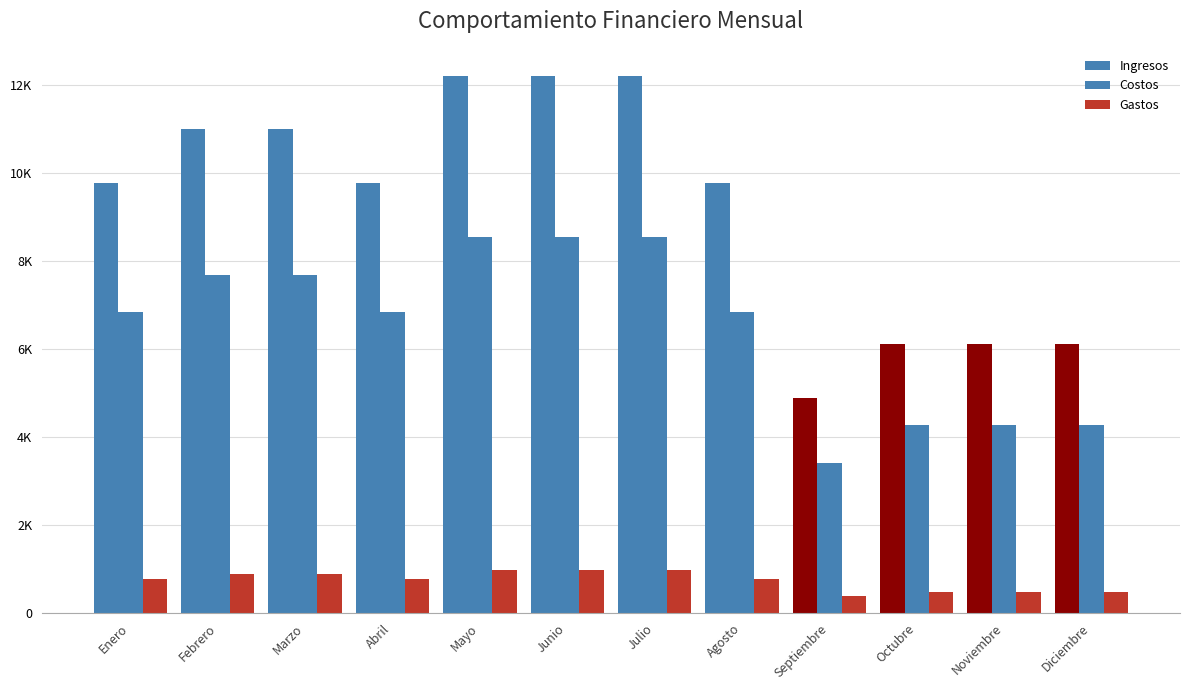

Count the number of categories in the chart.

12